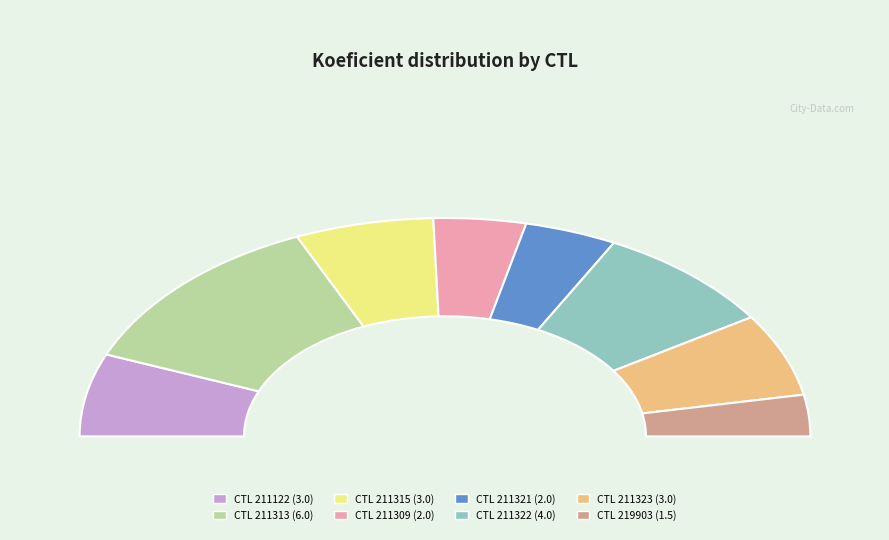

To the nearest percent, what is the combined percentage of 211322 and 211323?

29%